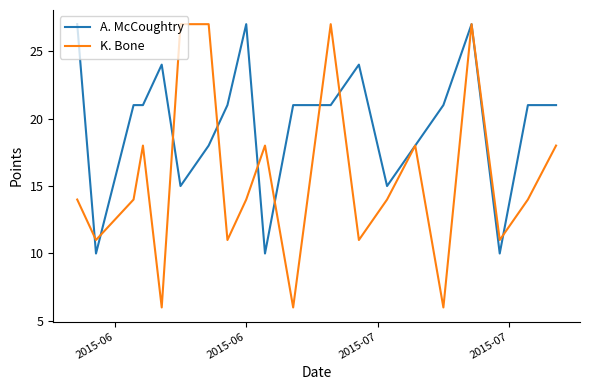

Which series has the largest total across all categories?

A. McCoughtry